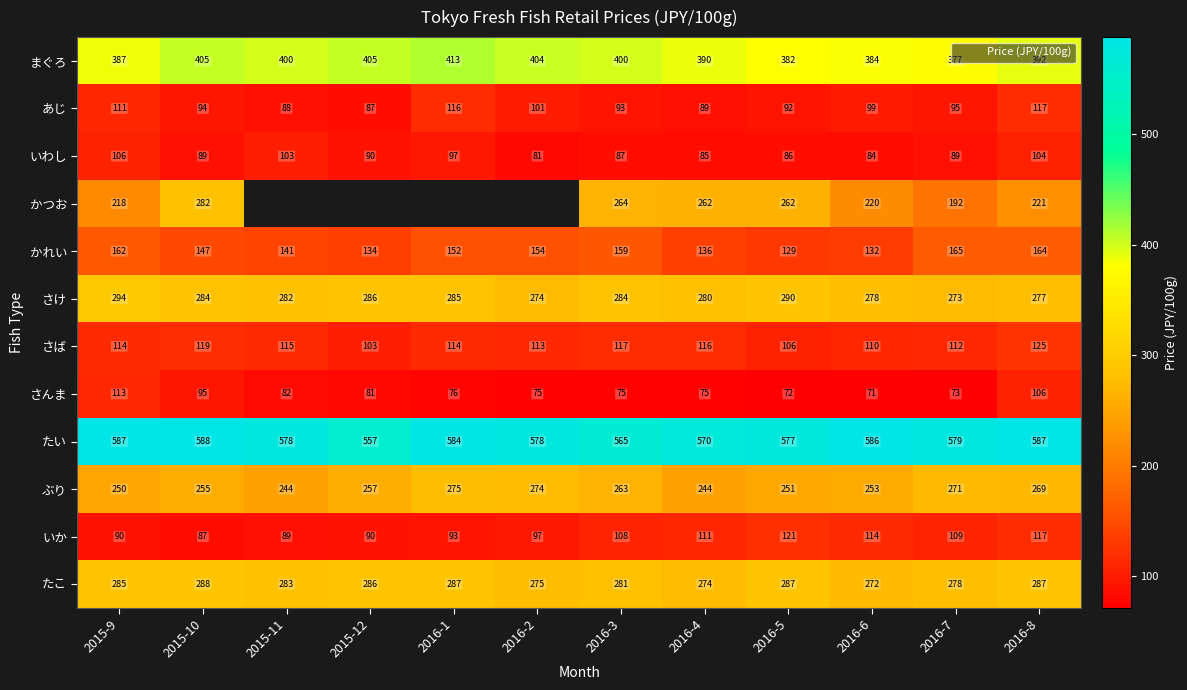

How many categories are shown in the chart?

12